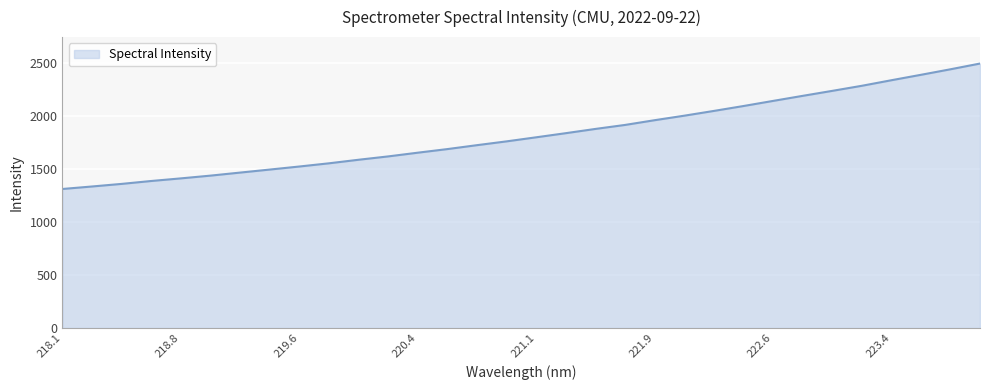

What is the maximum value shown in the chart?

2490.8